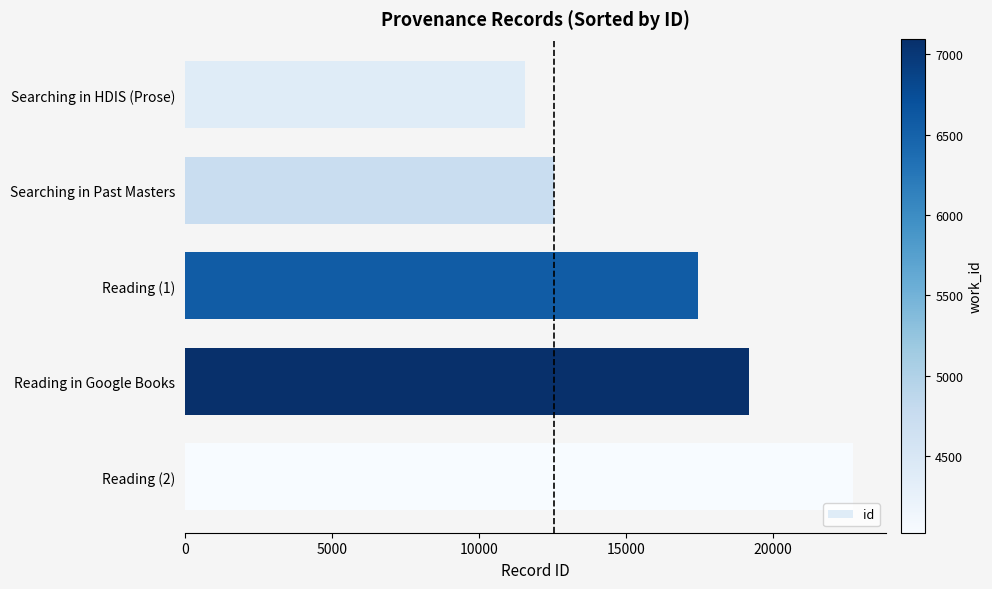

Rank the categories by value from lowest to highest.

Searching in HDIS (Prose), Searching in Past Masters, Reading (1), Reading in Google Books, Reading (2)